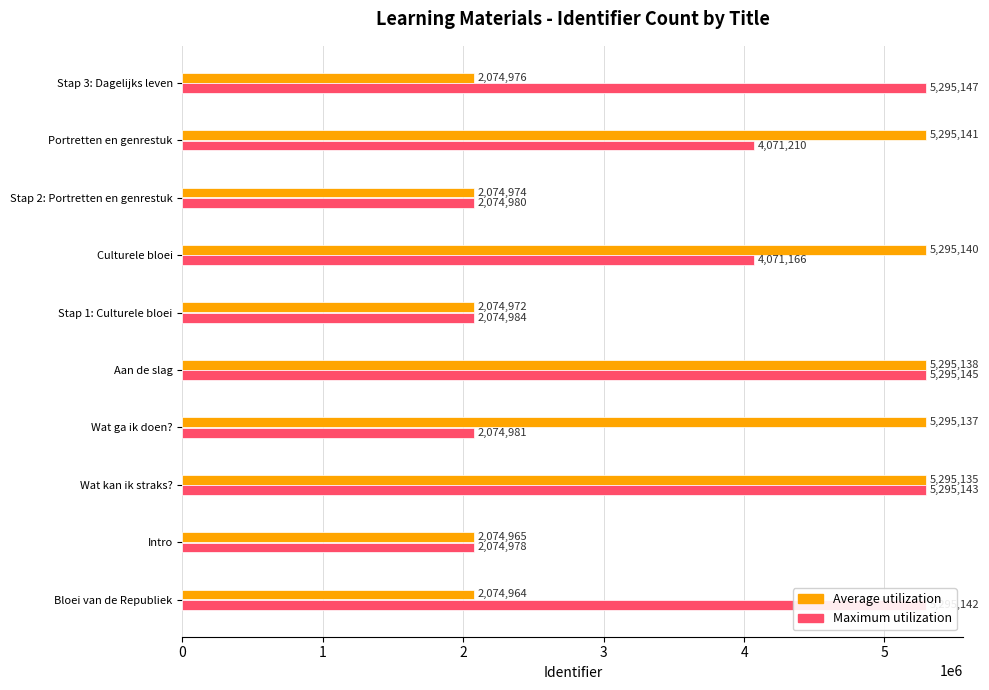

At how many categories does at least one series exceed 3811853?

7